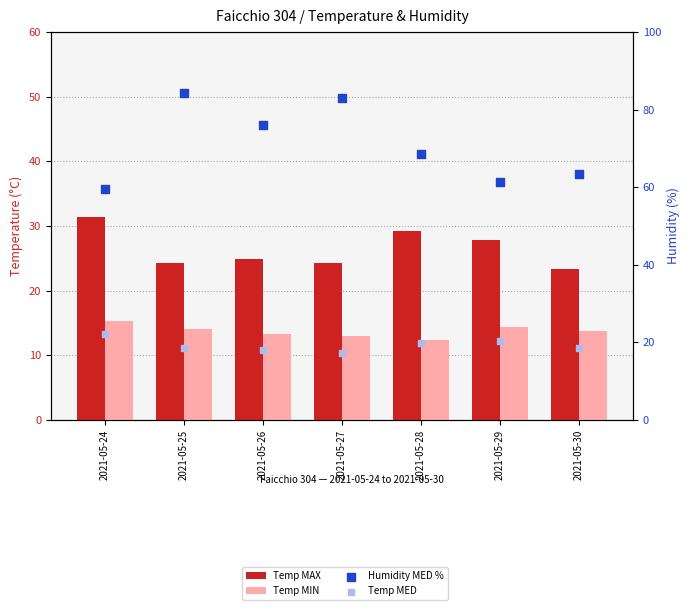

Which series has the largest total across all categories?

Humidity MED %